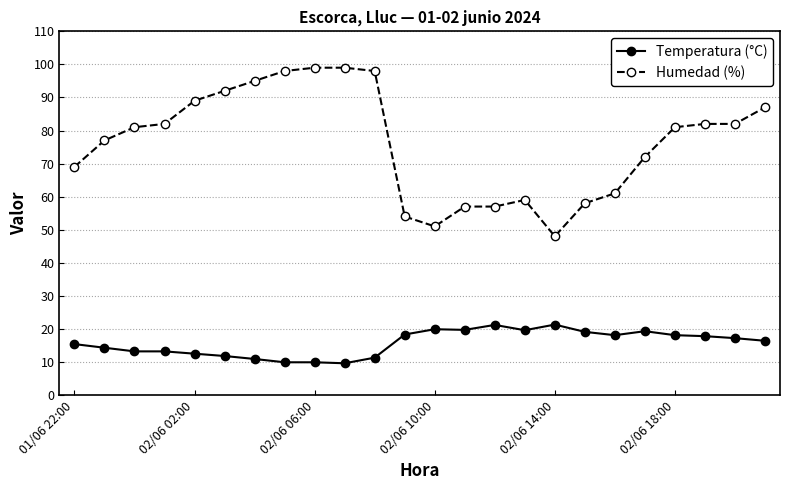

True or false: Humedad (%) and Temperatura (°C) intersect in this chart.

False